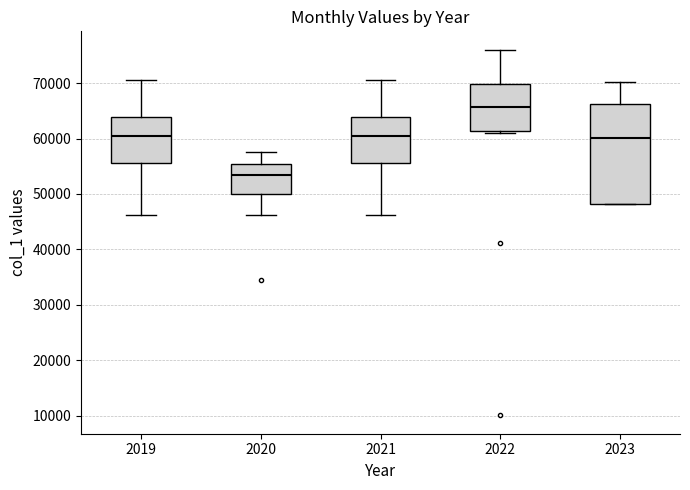

Reading left to right, transcribe this box plot: for each box, give where its median line is, the range the box spans, and where its two whiskers end, as read against the y-axis. The values are not printed on the chart, so give them approximately, as read against the axis.

2019: median 60000, box 56000 to 64000, whiskers 46000 to 71000
2020: median 53000, box 50000 to 55000, whiskers 46000 to 58000
2021: median 60000, box 56000 to 64000, whiskers 46000 to 71000
2022: median 66000, box 61000 to 70000, whiskers 61000 (just below the box's lower edge) to 76000
2023: median 60000, box 48000 to 66000, whiskers 48000 to 70000